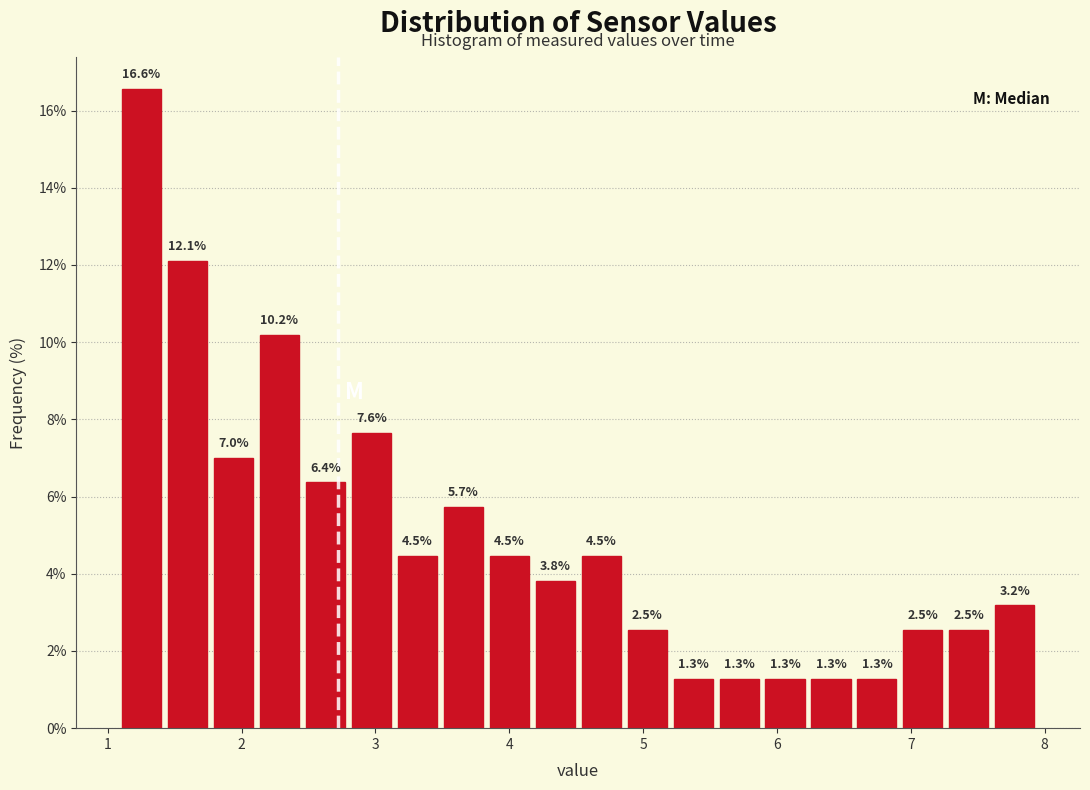

Around what value on the x-axis is the tallest bar? Give the approximate position of its centre, as read against the axis.

1.3